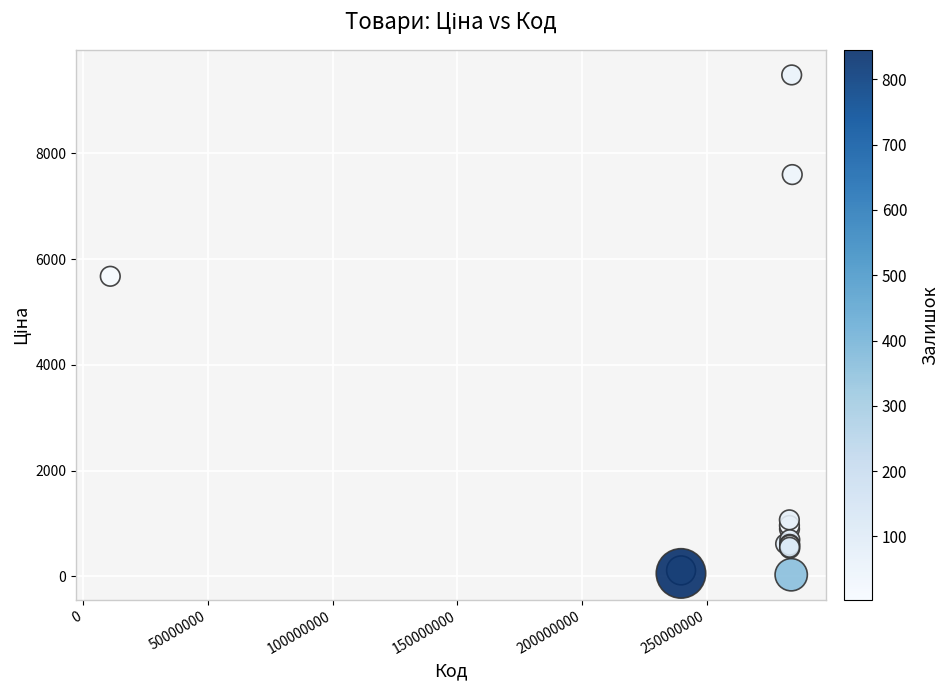

What Y value in the scatter plot is closest to 4756?

5673.8